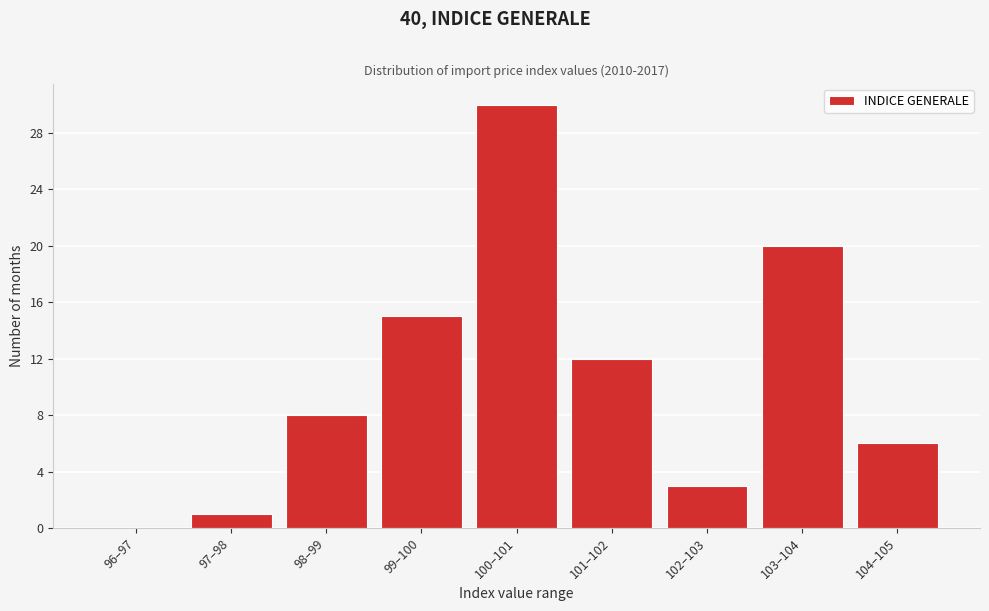

Reading left to right, transcribe all the data shown in this chart.

96–97=0	97–98=1	98–99=8	99–100=15	100–101=30	101–102=12	102–103=3	103–104=20	104–105=6